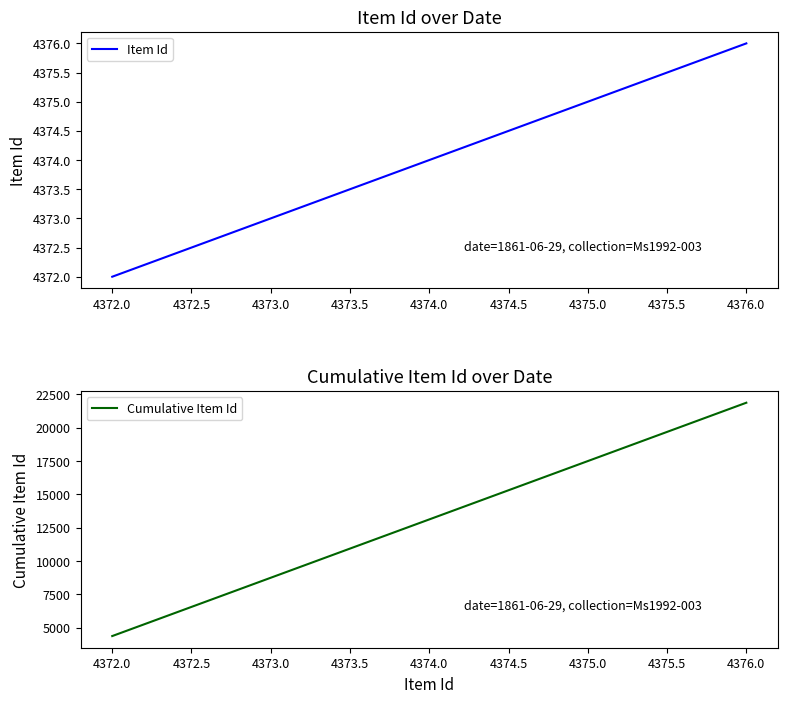

True or false: Item Id and Cumulative Item Id intersect in this chart.

False